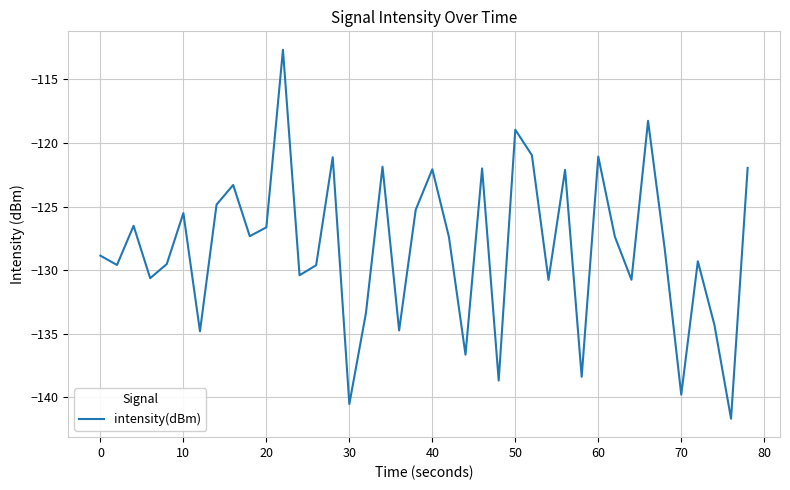

How many interior local valleys (lower than both neighbors) does the data have?

14